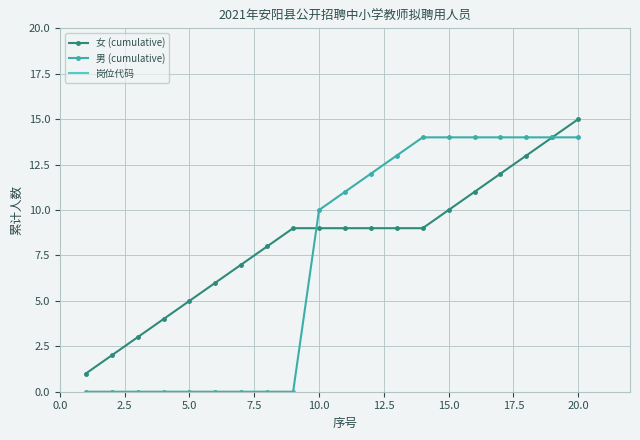

Which series has the largest range (max minus min)?

女 (cumulative)